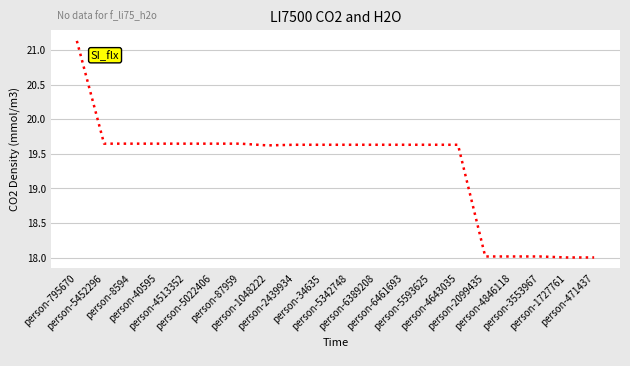

What is the greatest value displayed?

21.1